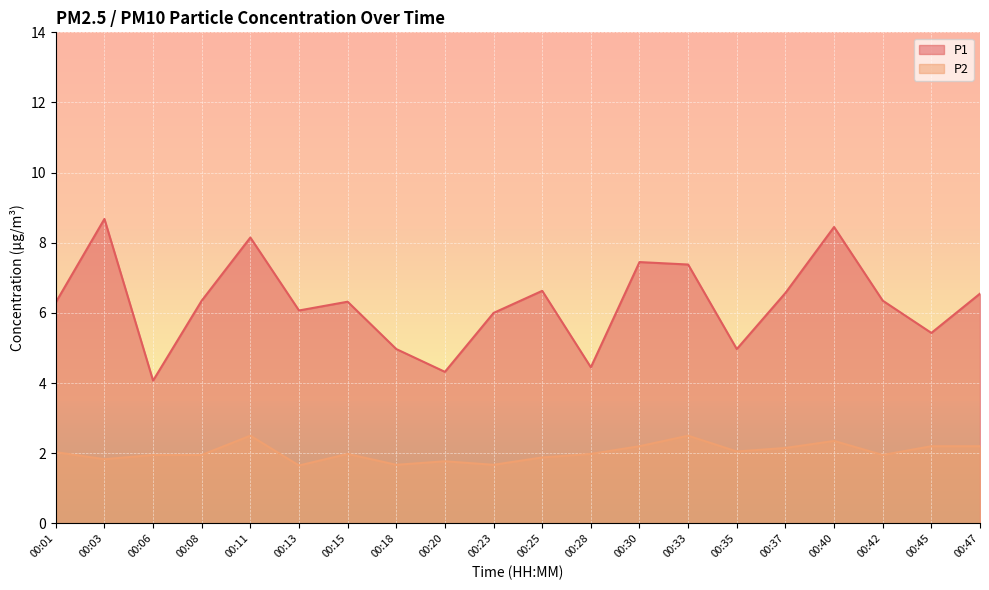

At which category does P2 reach its first local peak?

00:11